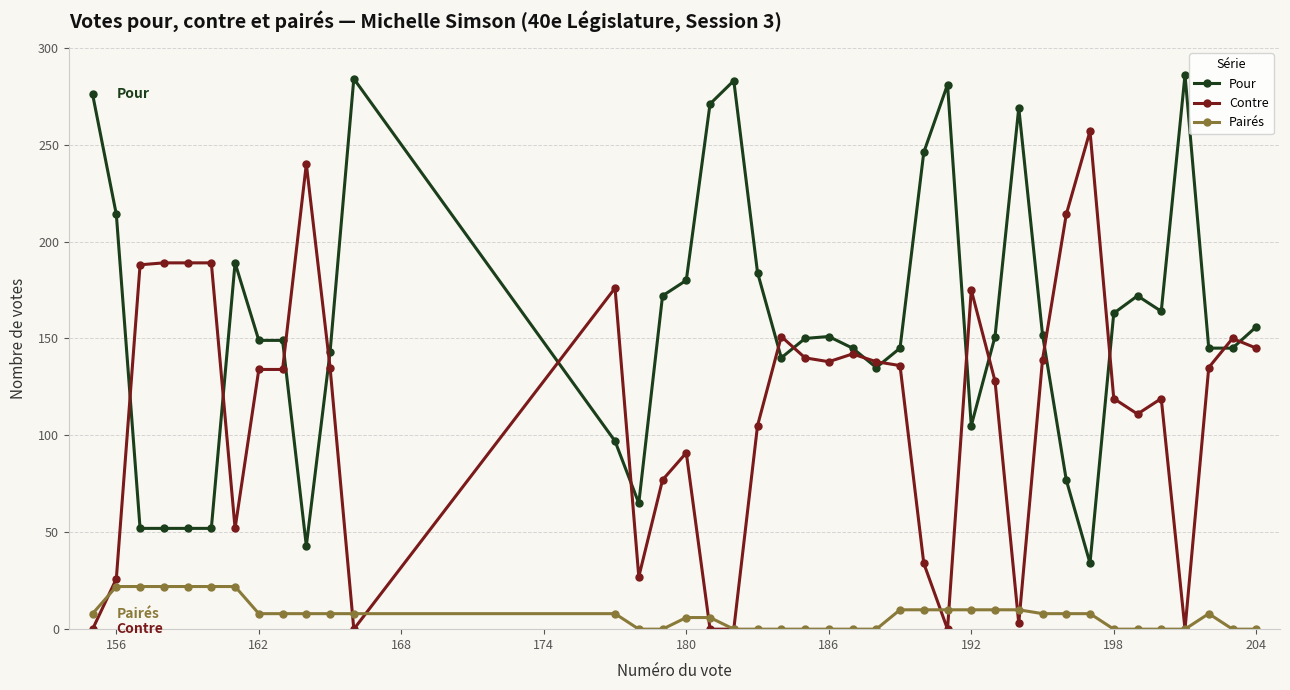

What is the lowest value of the Pour series?

34